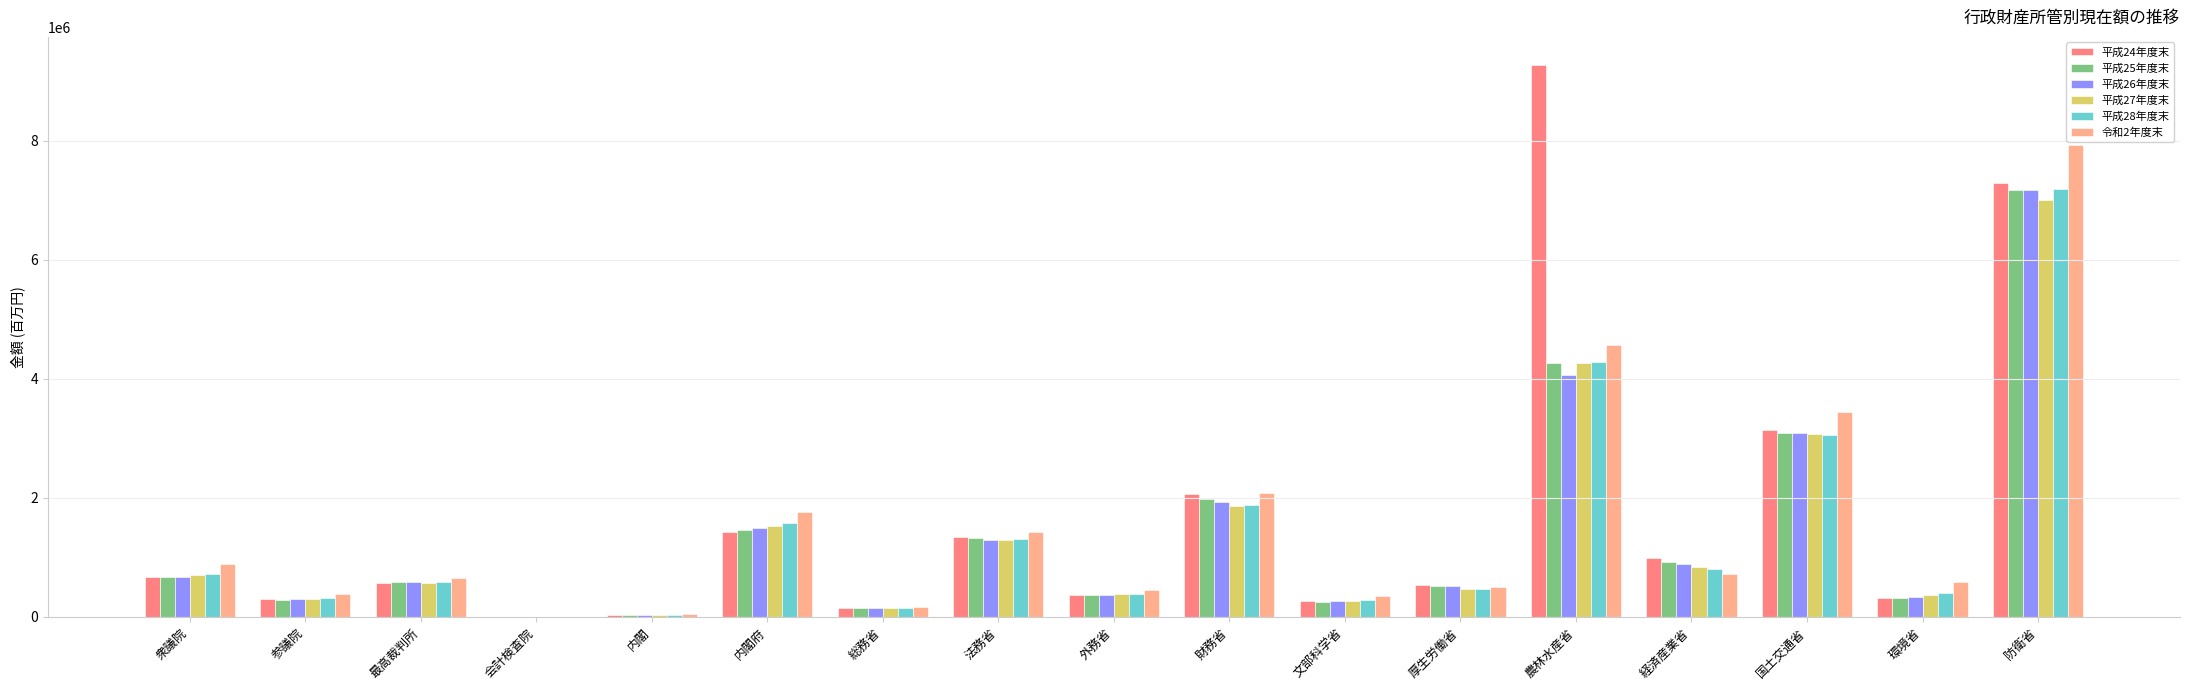

True or false: 平成24年度末 has a value of 3134367 at 国土交通省.

True